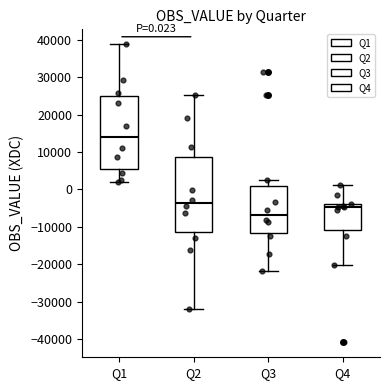

Which box has the lowest median line?

Q3